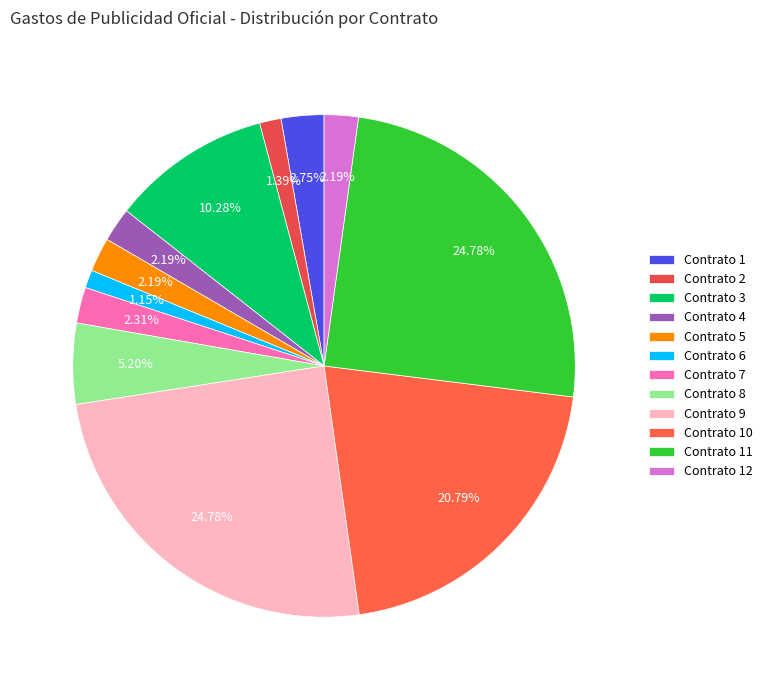

Count the number of slices in the pie.

12